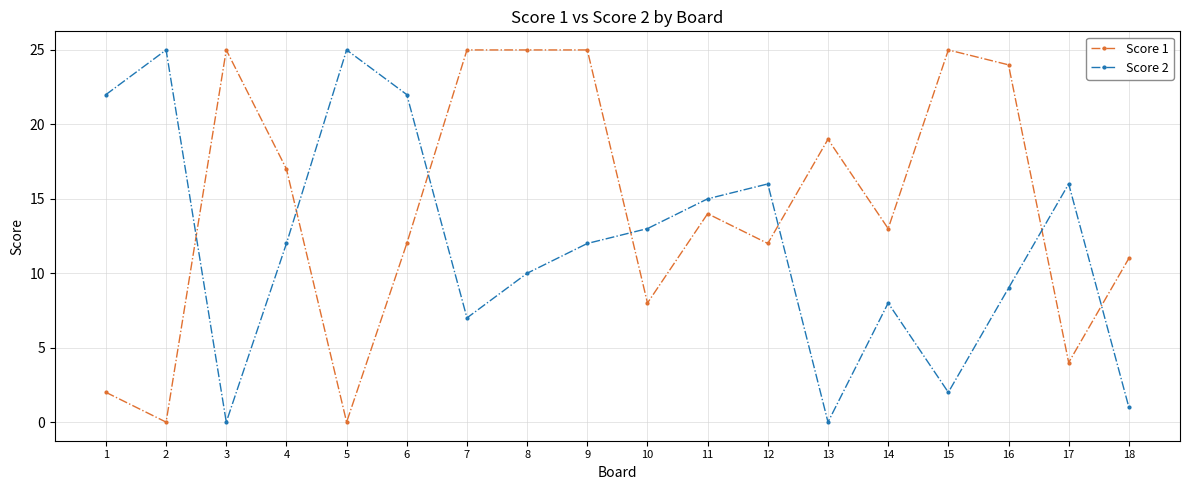

After their last crossing, which series has the higher values: Score 2 or Score 1?

Score 1